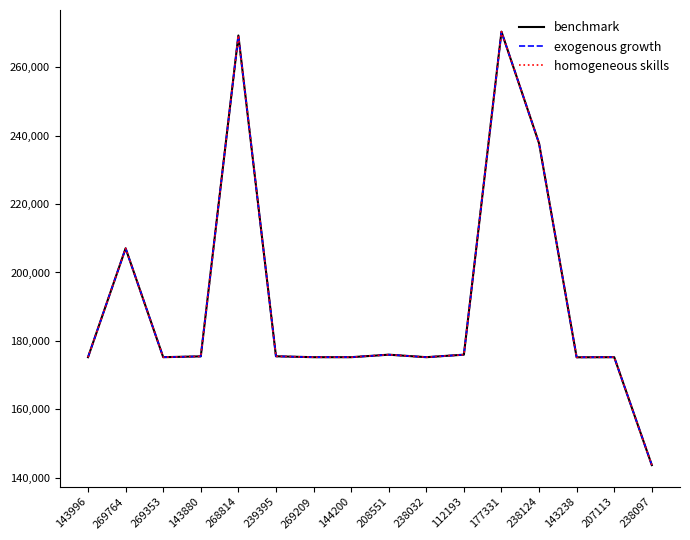

Where is the first local maximum for benchmark?

269764